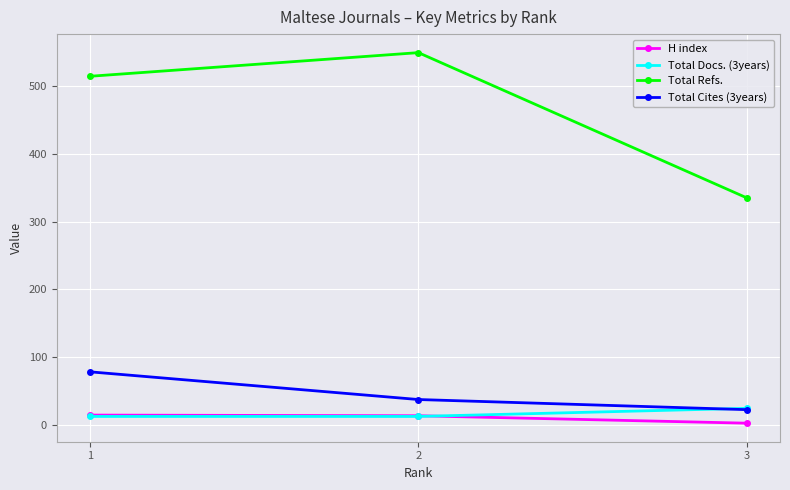

What are all the series names shown in the legend?

H index, Total Docs. (3years), Total Refs., Total Cites (3years)